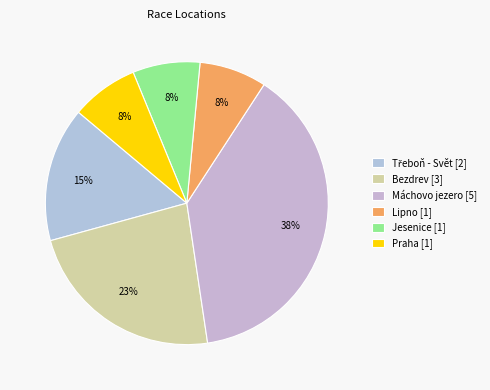

Count the number of slices in the pie.

6